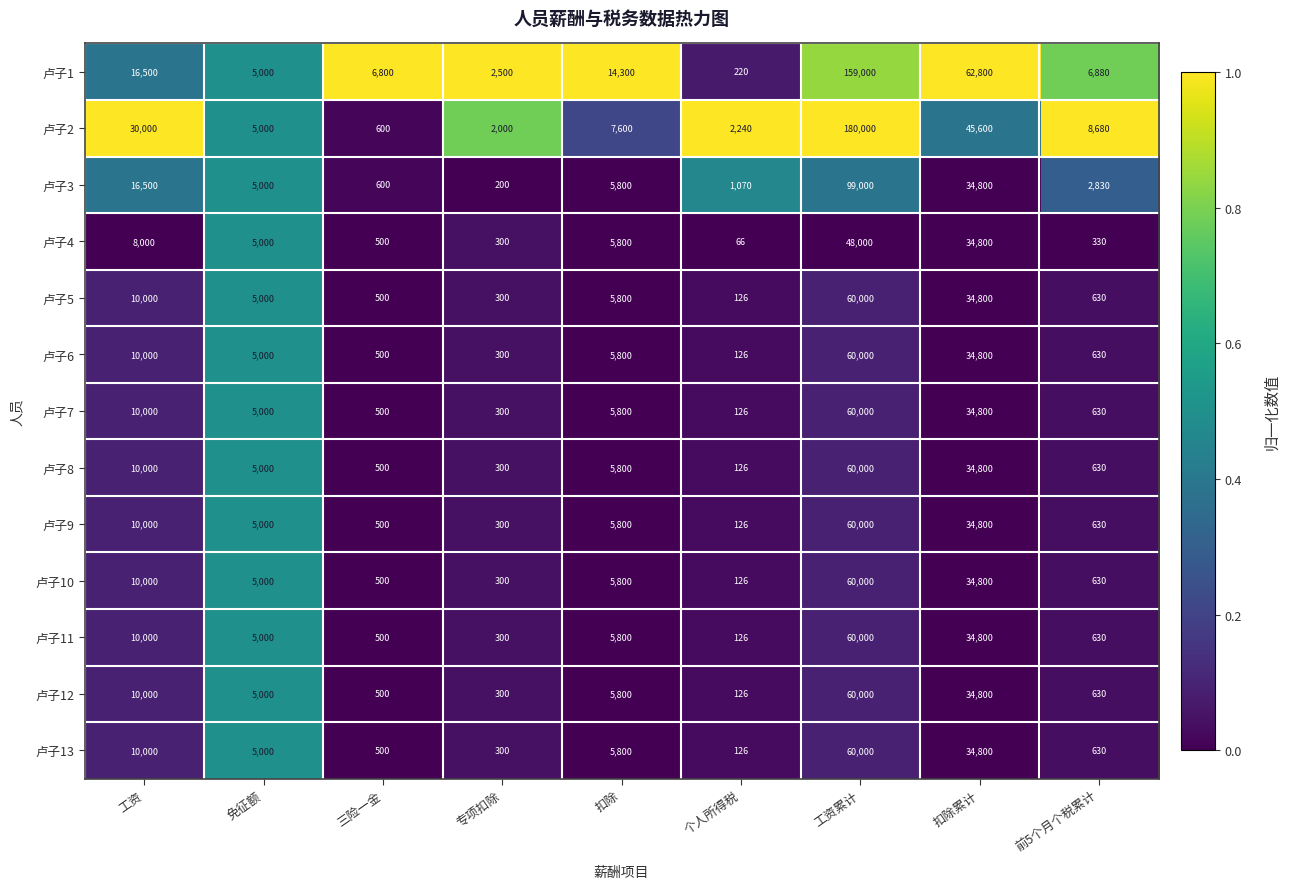

The 卢子5 series shows 98192 at 工资累计. True or false?

False